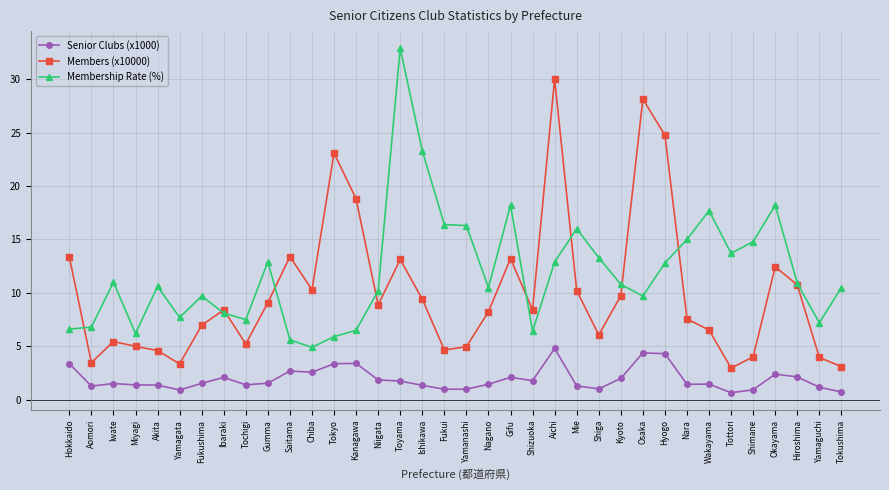

True or false: Membership Rate (%) has a value of 18.7 at Akita.

False